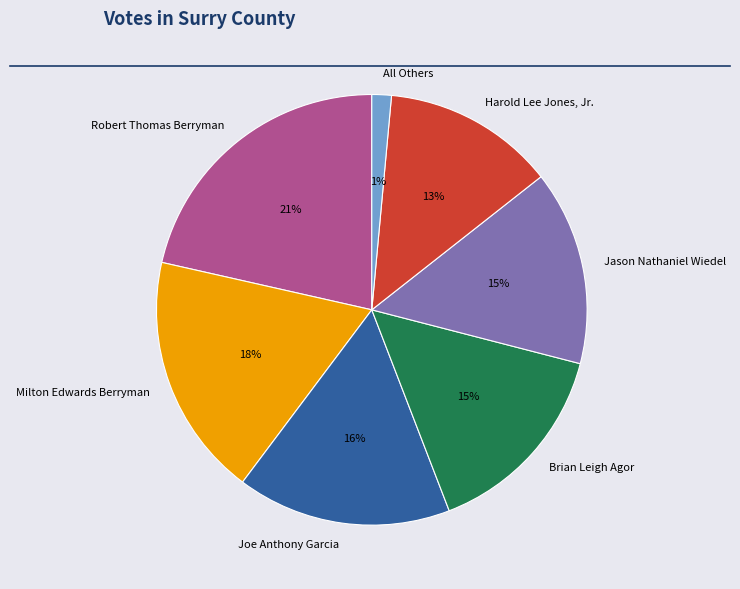

Between All Others and Harold Lee Jones, Jr., which is larger?

Harold Lee Jones, Jr.